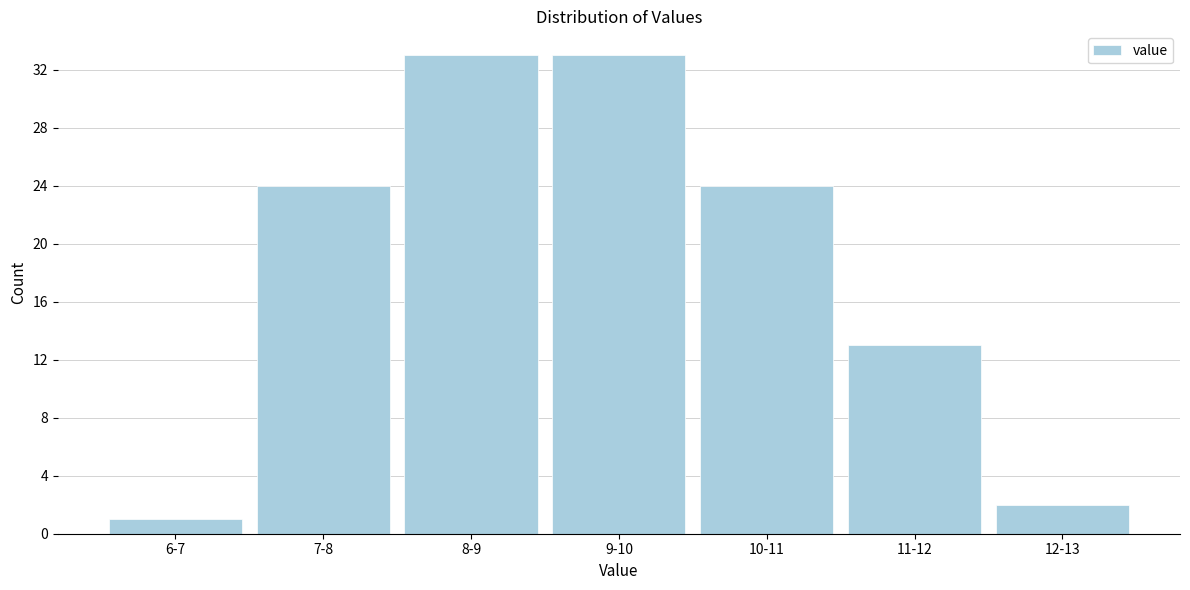

Reading left to right, extract all data points from this chart.

6-7=1	7-8=24	8-9=33	9-10=33	10-11=24	11-12=13	12-13=2